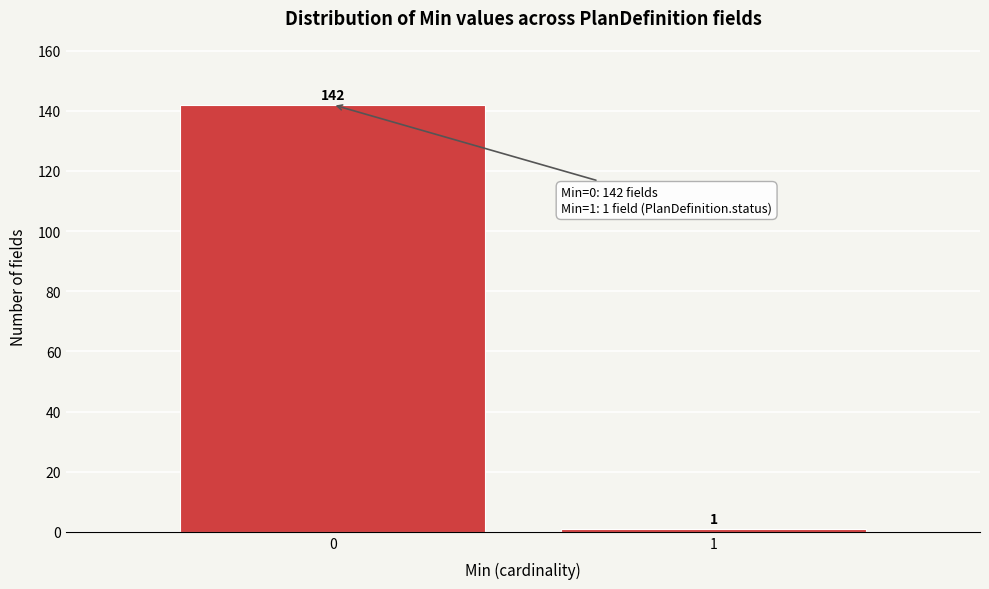

Reading left to right, what are all the values shown in this chart?

142	1